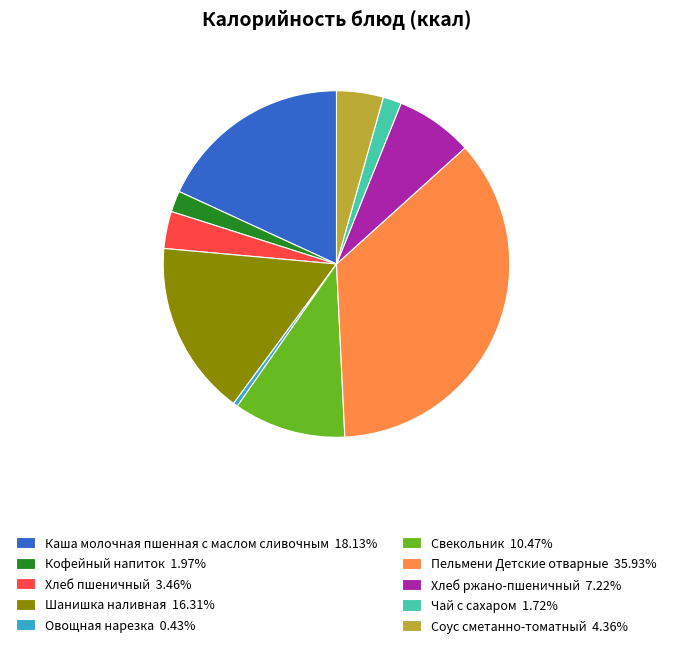

What is the smallest slice in the pie chart?

Овощная нарезка